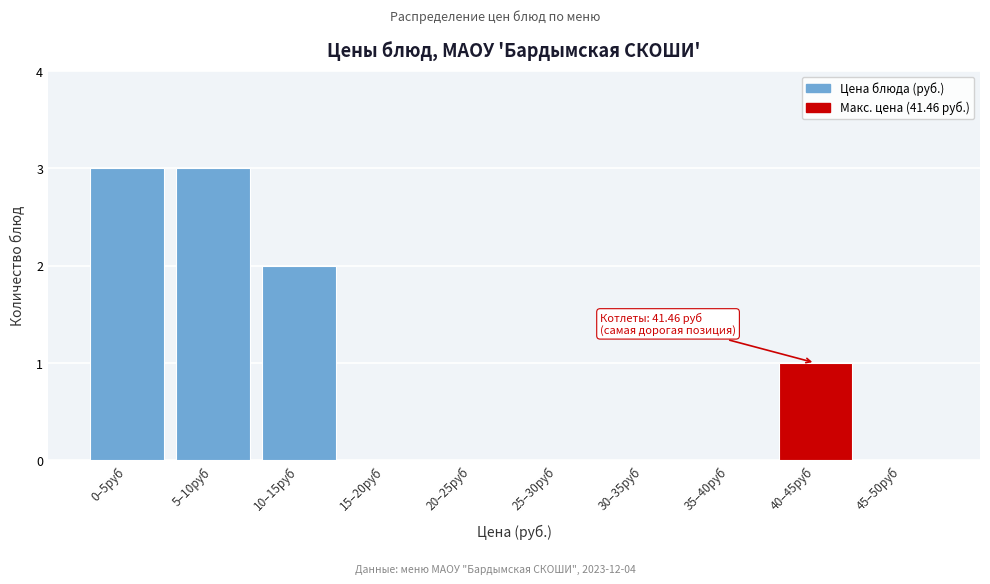

Reading left to right, list all the values displayed in this chart.

0–5руб=3	5–10руб=3	10–15руб=2	15–20руб=0	20–25руб=0	25–30руб=0	30–35руб=0	35–40руб=0	40–45руб=1	45–50руб=0